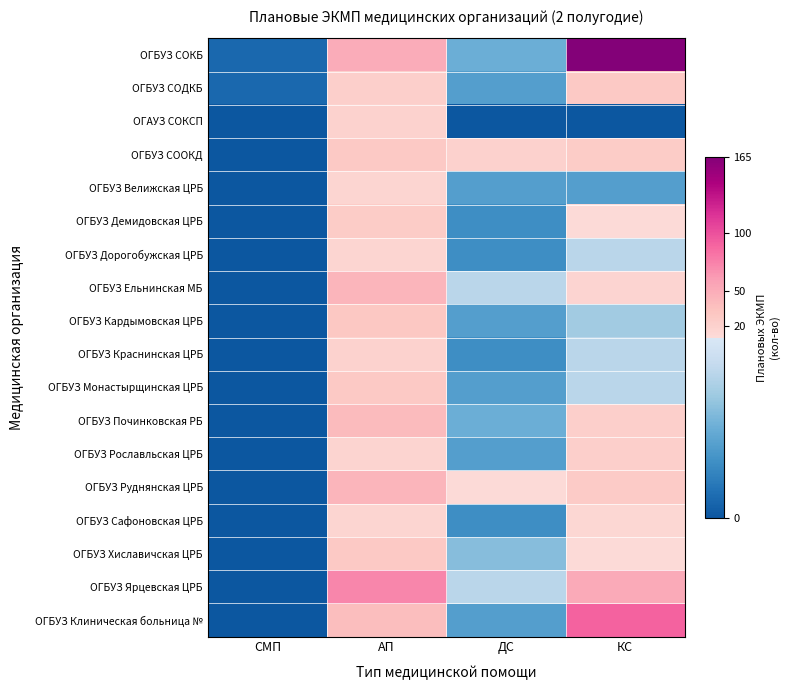

Reading left to right, transcribe all the data shown in this chart.

ОГБУЗ СОКБ: СМП=1	АП=50	ДС=5	КС=165
ОГБУЗ СОДКБ: СМП=1	АП=22	ДС=4	КС=27
ОГАУЗ СОКСП: СМП=0	АП=19	ДС=0	КС=0
ОГБУЗ СООКД: СМП=0	АП=28	ДС=20	КС=25
ОГБУЗ Велижская ЦРБ: СМП=0	АП=16	ДС=4	КС=4
ОГБУЗ Демидовская ЦРБ: СМП=0	АП=25	ДС=3	КС=10
ОГБУЗ Дорогобужская ЦРБ: СМП=0	АП=16	ДС=3	КС=8
ОГБУЗ Ельнинская МБ: СМП=0	АП=45	ДС=8	КС=17
ОГБУЗ Кардымовская ЦРБ: СМП=0	АП=30	ДС=4	КС=7
ОГБУЗ Краснинская ЦРБ: СМП=0	АП=19	ДС=3	КС=8
ОГБУЗ Монастырщинская ЦРБ: СМП=0	АП=28	ДС=4	КС=8
ОГБУЗ Починковская РБ: СМП=0	АП=40	ДС=5	КС=21
ОГБУЗ Рославльская ЦРБ: СМП=0	АП=18	ДС=4	КС=22
ОГБУЗ Руднянская ЦРБ: СМП=0	АП=44	ДС=10	КС=26
ОГБУЗ Сафоновская ЦРБ: СМП=0	АП=15	ДС=3	КС=14
ОГБУЗ Хиславичская ЦРБ: СМП=0	АП=28	ДС=6	КС=10
ОГБУЗ Ярцевская ЦРБ: СМП=0	АП=72	ДС=8	КС=52
ОГБУЗ Клиническая больница №: СМП=0	АП=37	ДС=4	КС=91